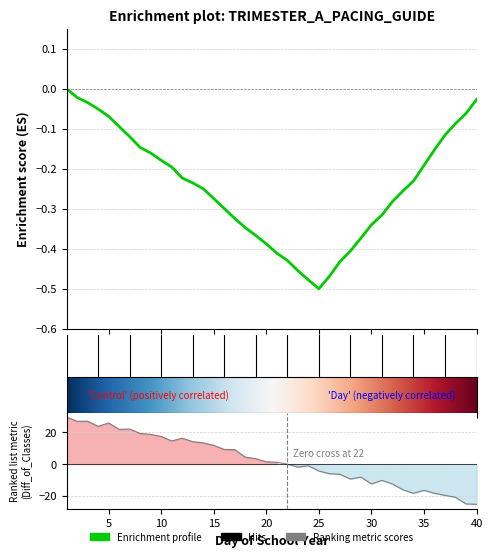

Reading right to left, extract all data points from this chart.

-25.6	-25.3	-21.1	-19.9	-18.5	-16.7	-18.5	-16.3	-12.6	-10.4	-12.6	-8.3	-9.5	-6.5	-6.1	-4.4	-1.1	-1.9	-0.1	1.1	1.4	3.4	4.4	9.1	9.2	11.8	13.4	14.2	16.4	14.6	17.5	18.8	19.4	22.2	22.0	26.0	23.9	27.2	27.1	29.8